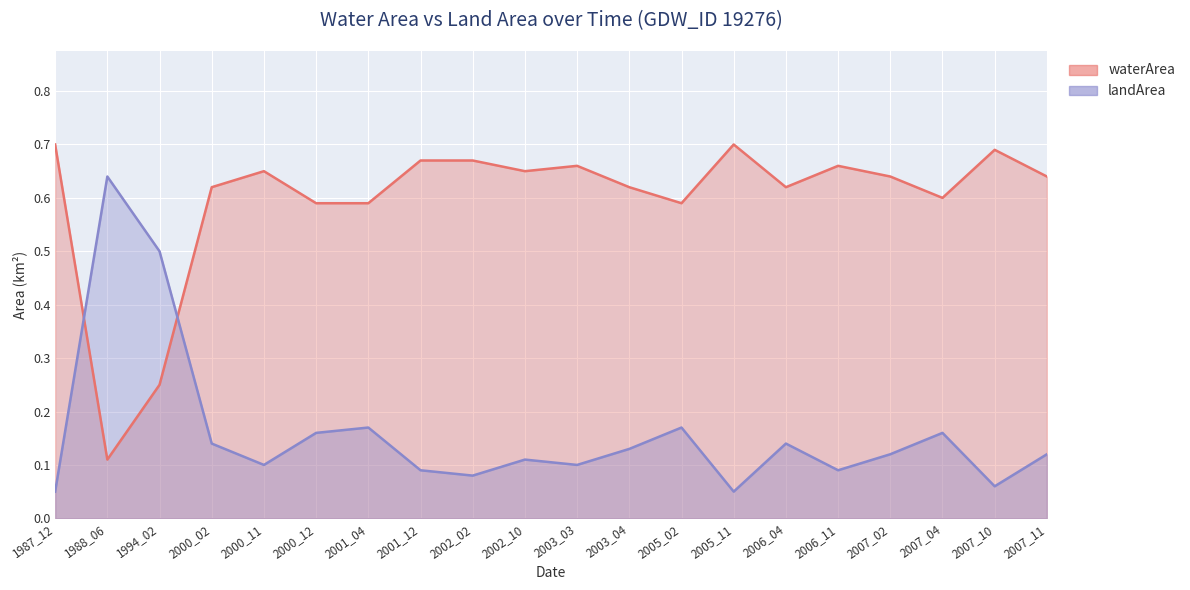

What is the value of the waterArea point at the 16th from the left?

0.7